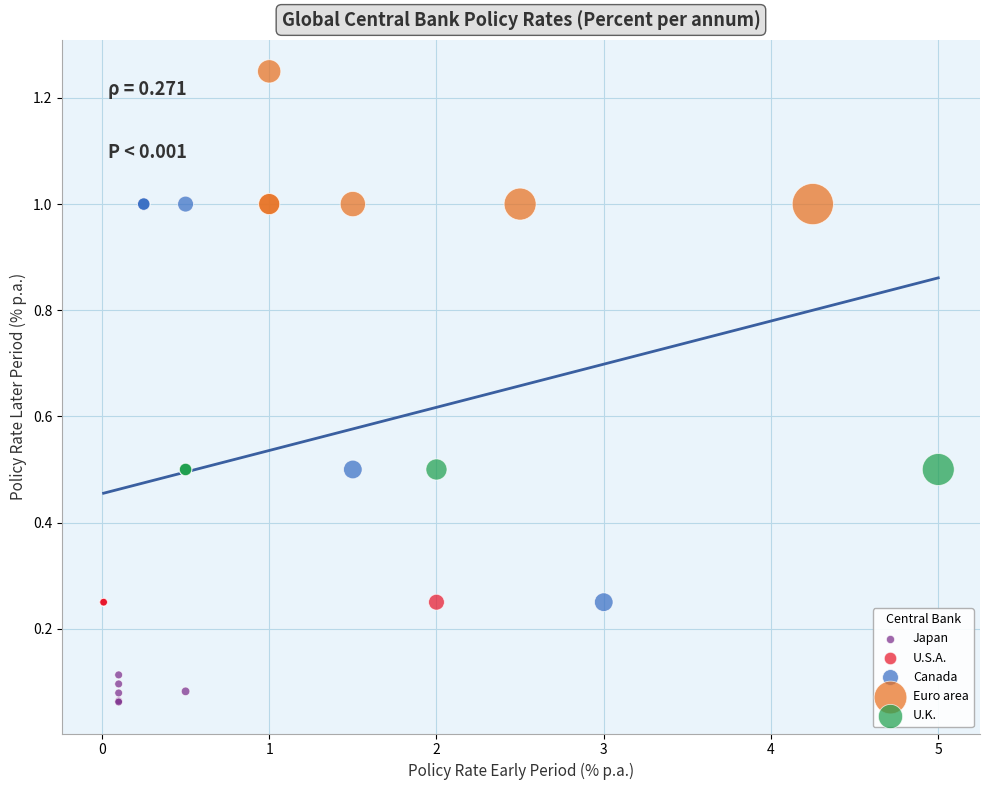

Which series contains the lowest Y value?

Japan